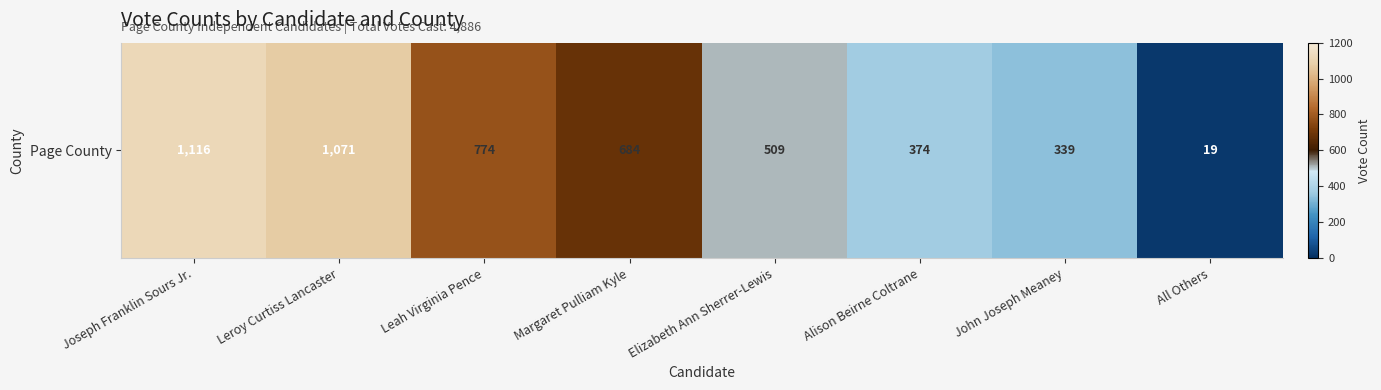

Count the number of data series in this chart.

1